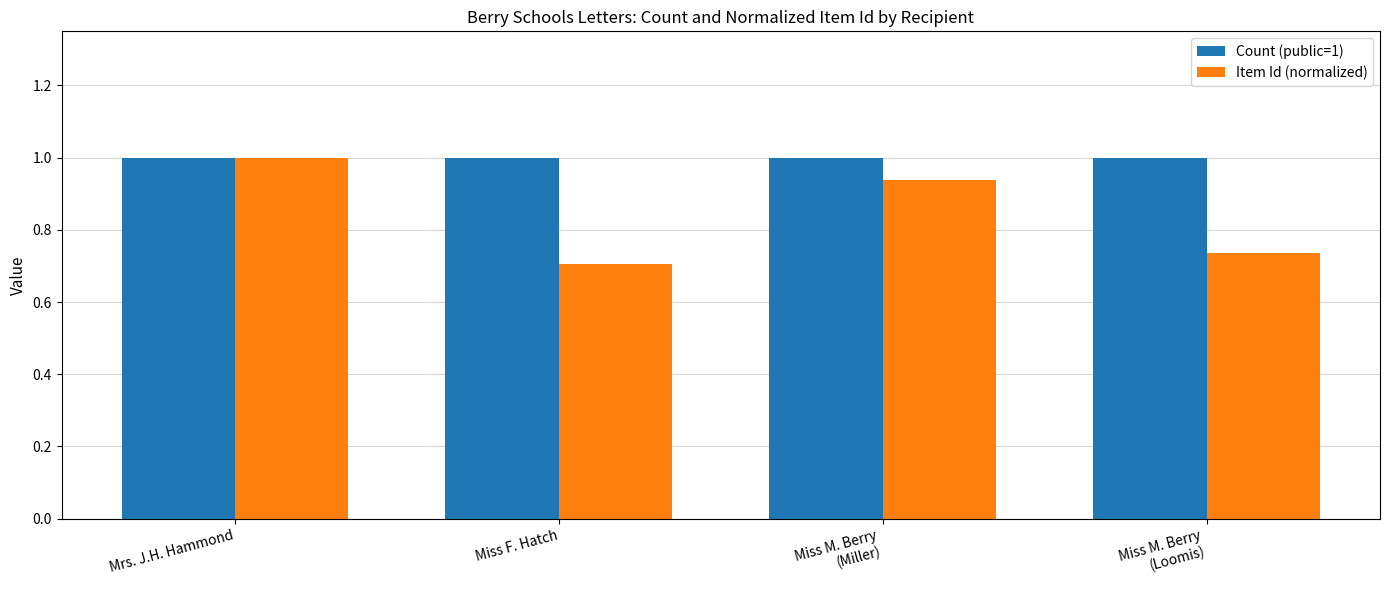

What is the difference between the highest and lowest values at Miss F. Hatch?

0.3